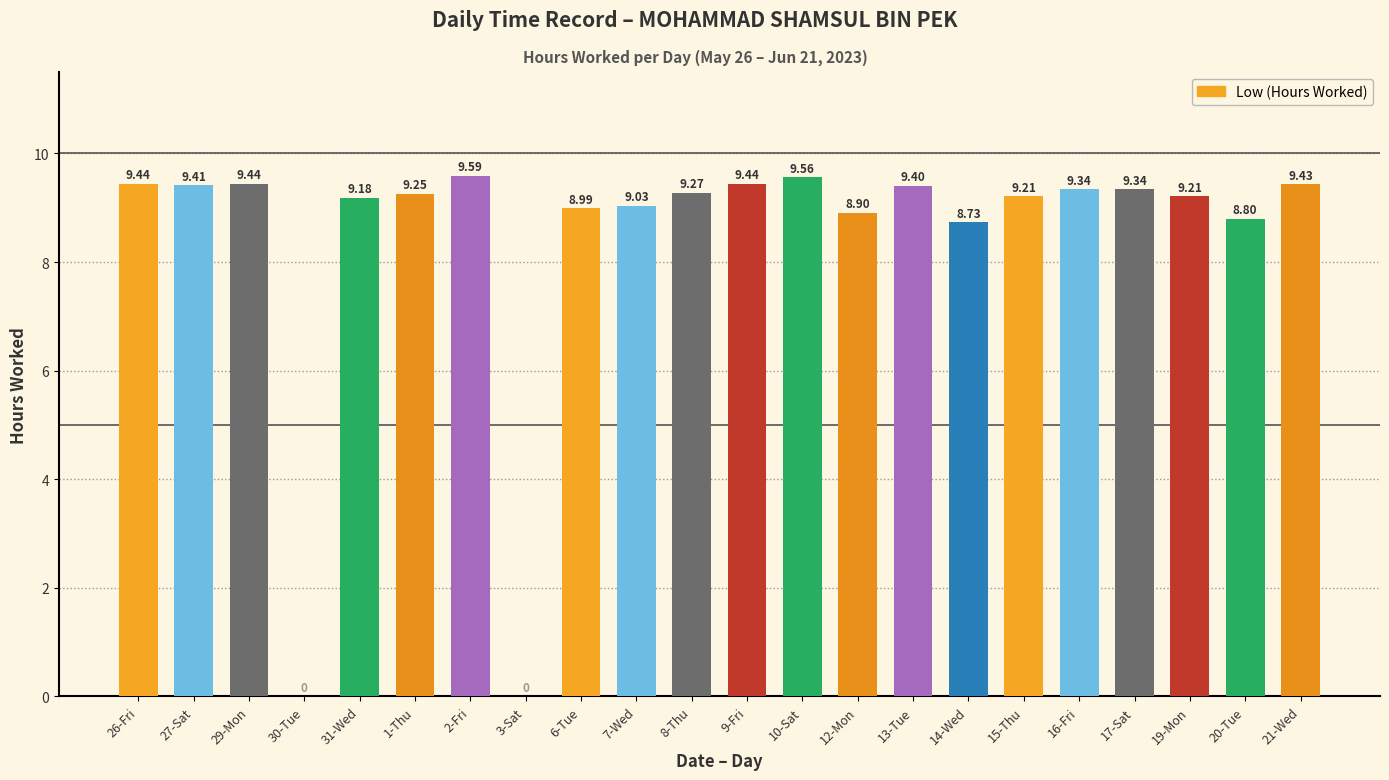

Is it true that the value at 10-Sat is 4.3?

False